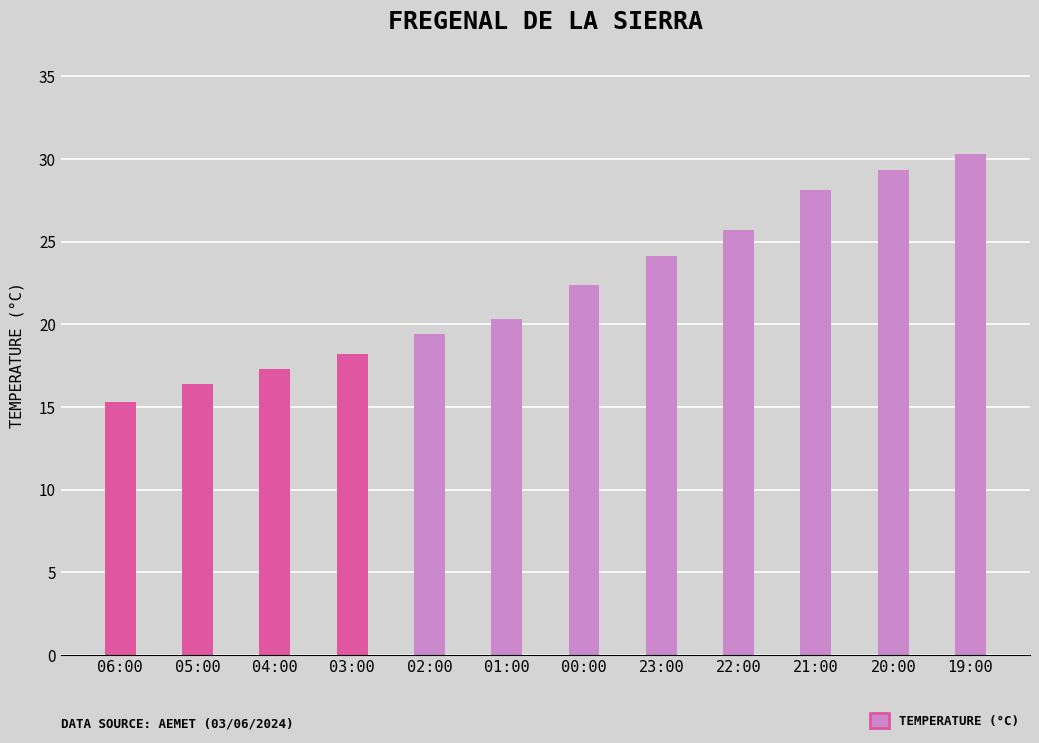

Approximately how many times larger is the value at 23:00 compared to 02:00?

1.2